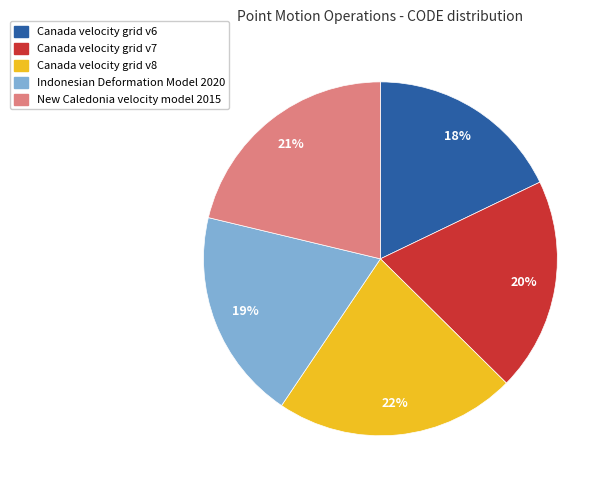

Which slice is the smallest?

Canada velocity grid v6